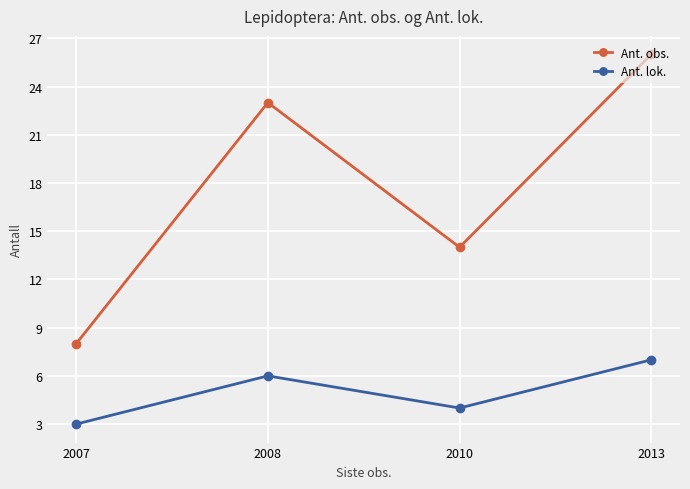

Reading right to left, transcribe all the data shown in this chart.

Ant. obs.: 26	14	23	8
Ant. lok.: 7	4	6	3